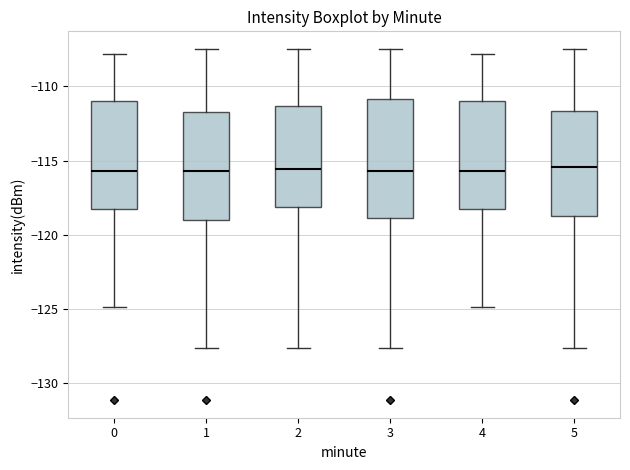

Reading left to right, read every box against the y-axis: the position of its median line, the range the box covers, and the ends of its whiskers. The values are not printed on the chart, so give them approximately, as read against the axis.

0: median -115.5, box -118.5 to -111.0, whiskers -125.0 to -108.0
1: median -115.5, box -119.0 to -112.0, whiskers -127.5 to -107.5
2: median -115.5, box -118.0 to -111.5, whiskers -127.5 to -107.5
3: median -115.5, box -119.0 to -111.0, whiskers -127.5 to -107.5
4: median -115.5, box -118.5 to -111.0, whiskers -125.0 to -108.0
5: median -115.5, box -118.5 to -111.5, whiskers -127.5 to -107.5